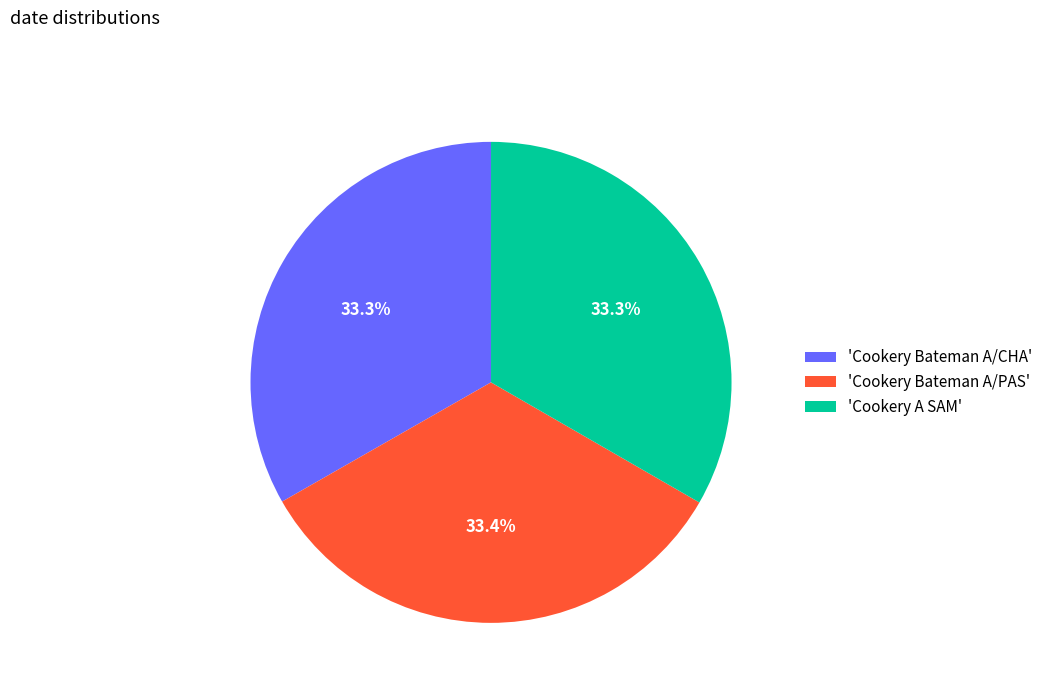

Does any single category account for the majority?

No